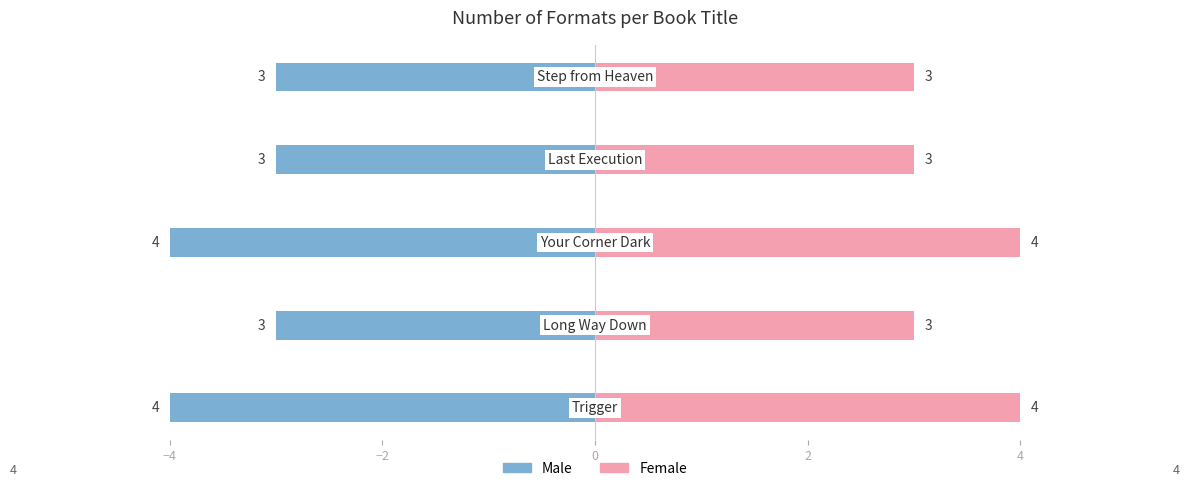

How many distinct data groups are displayed?

2